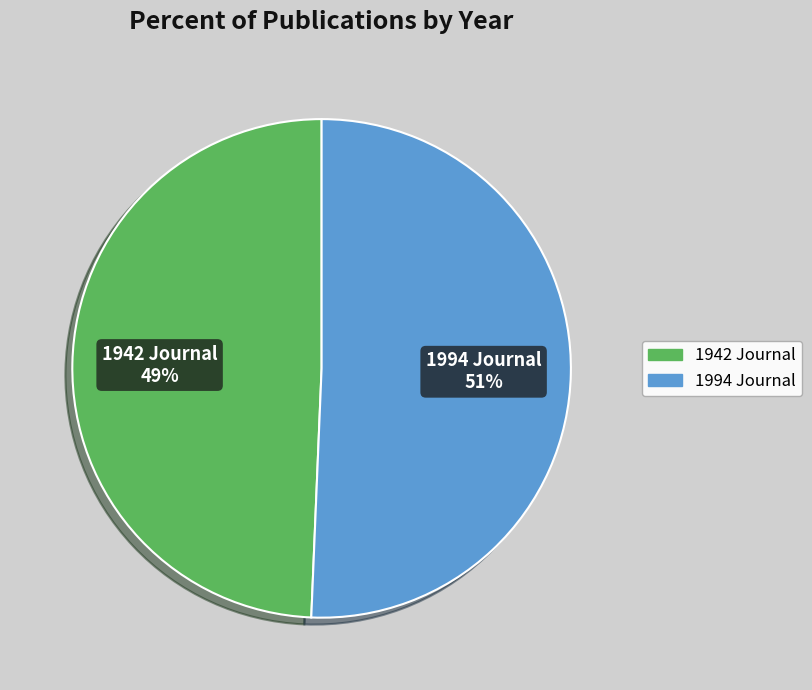

How many slices are in this pie chart?

2